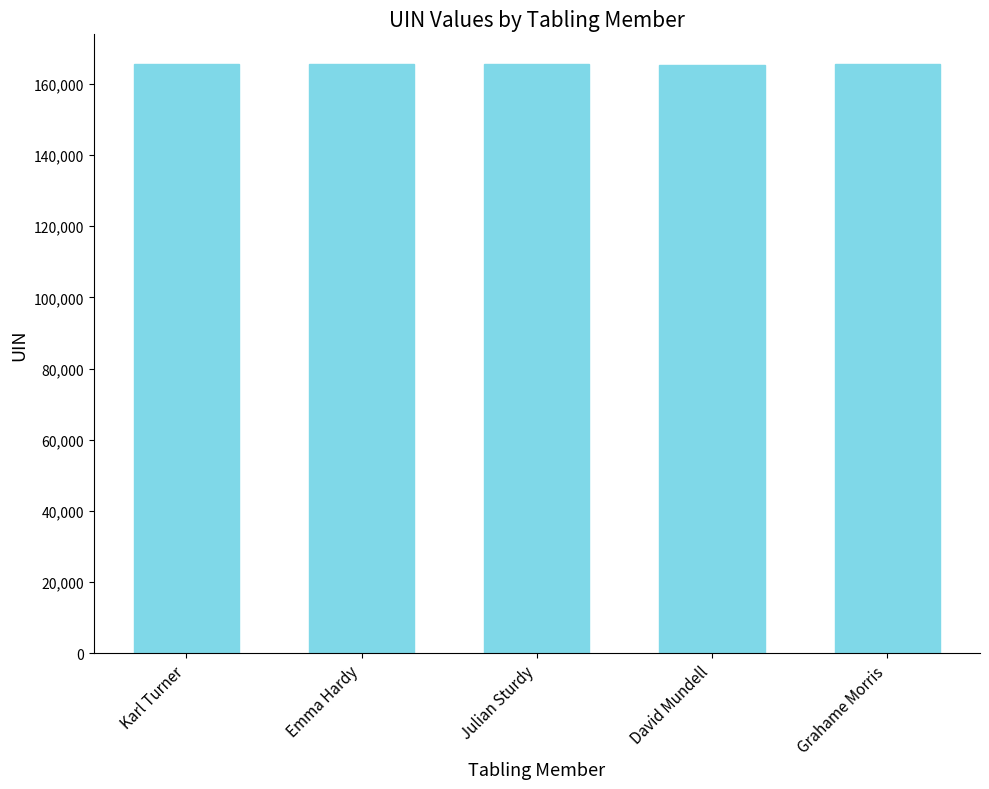

What is the difference between the values at Julian Sturdy and David Mundell?

57